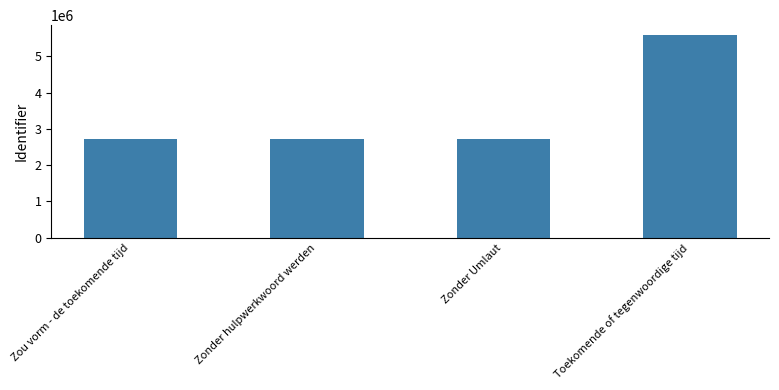

What is the average value?

3439446